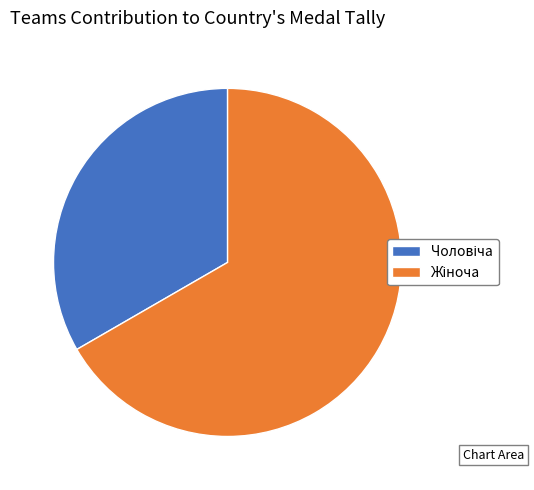

Is there a majority slice in this chart?

Yes